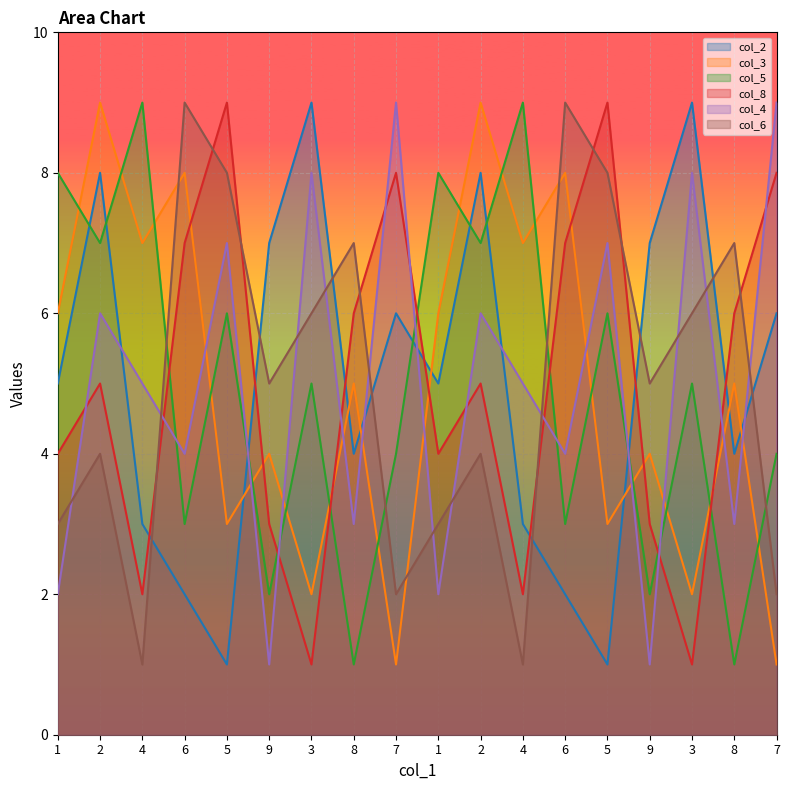

At which category is the sum across all series the highest?

2